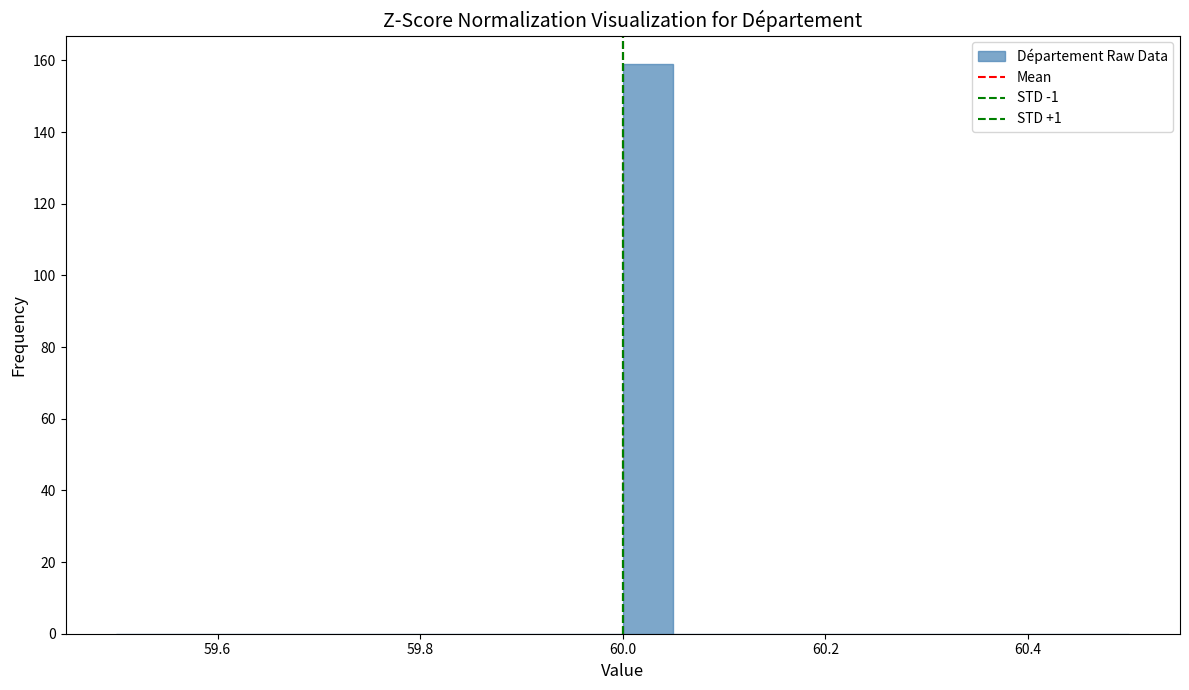

Read against the x-axis, roughly where is the centre of the tallest bar?

60.02